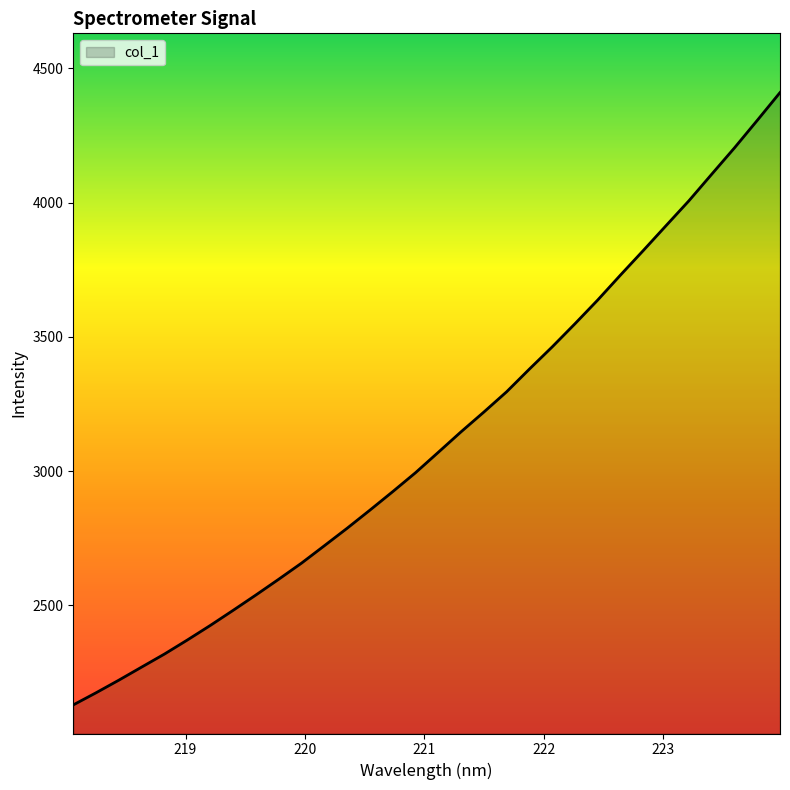

What is the smallest value displayed?

2129.9